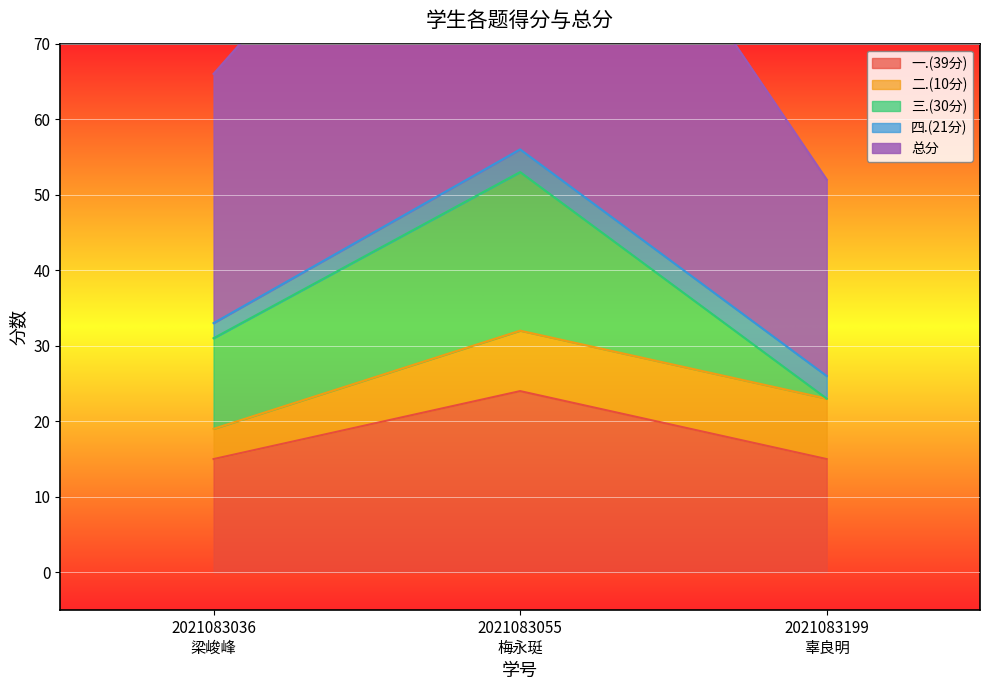

Reading left to right, what are all the values shown in this chart?

一.(39分): 2021083036
梁峻峰=15	2021083055
梅永珽=24	2021083199
辜良明=15
二.(10分): 2021083036
梁峻峰=4	2021083055
梅永珽=8	2021083199
辜良明=8
三.(30分): 2021083036
梁峻峰=12	2021083055
梅永珽=21	2021083199
辜良明=0
四.(21分): 2021083036
梁峻峰=2	2021083055
梅永珽=3	2021083199
辜良明=3
总分: 2021083036
梁峻峰=33	2021083055
梅永珽=56	2021083199
辜良明=26